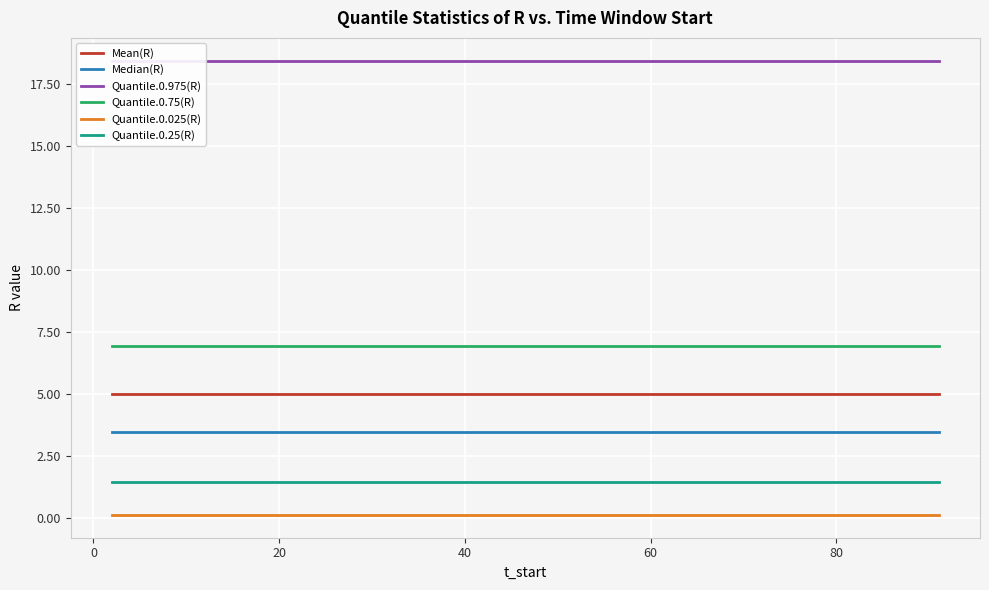

What is the minimum value for Quantile.0.75(R)?

6.9